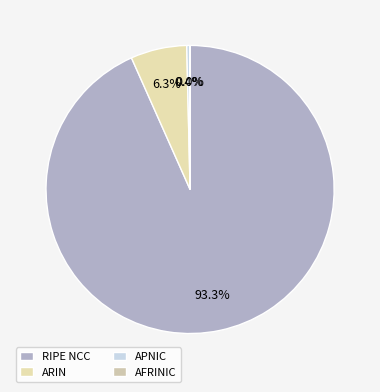

Approximately how many times larger is the value at APNIC compared to AFRINIC?

285.0